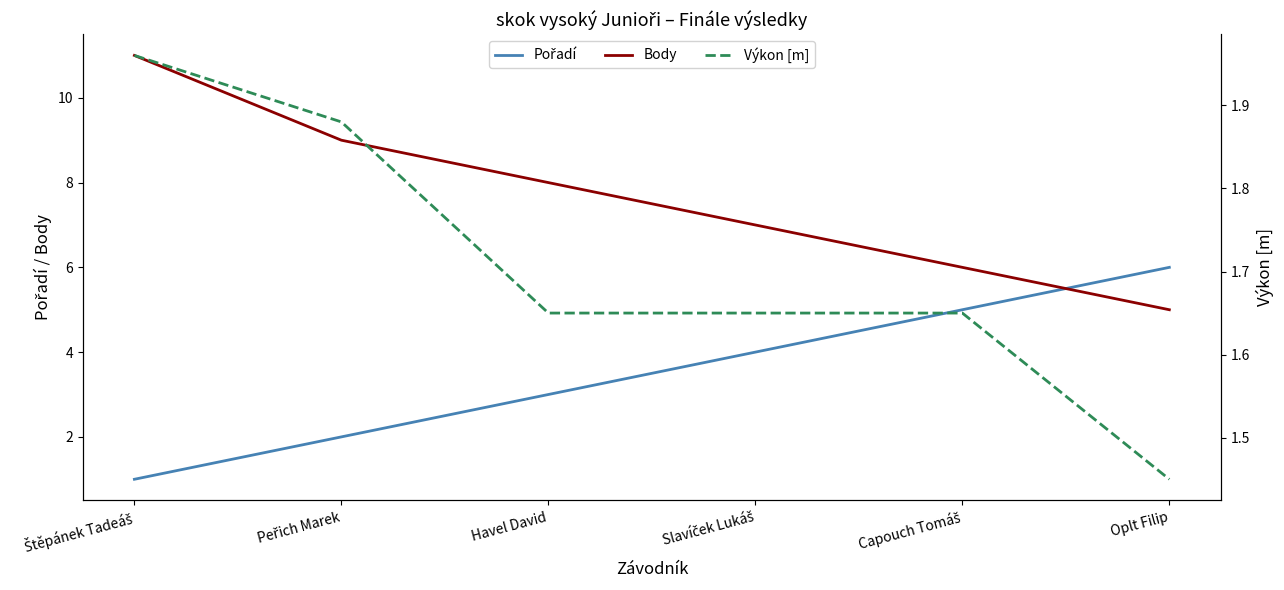

Where does the Body series first go above 8?

Štěpánek Tadeáš